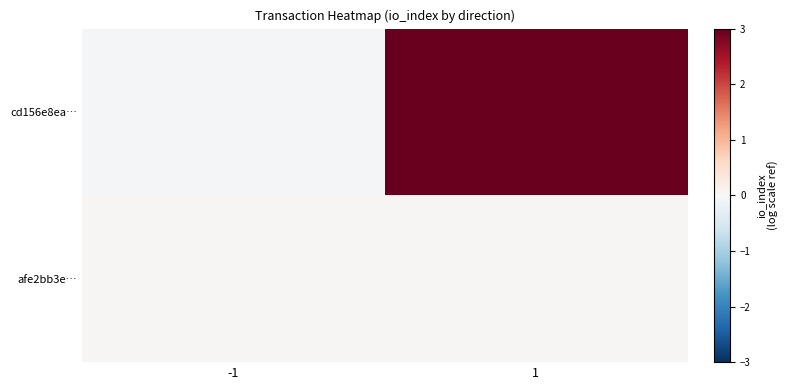

Which series has the largest total across all categories?

cd156e8ea…